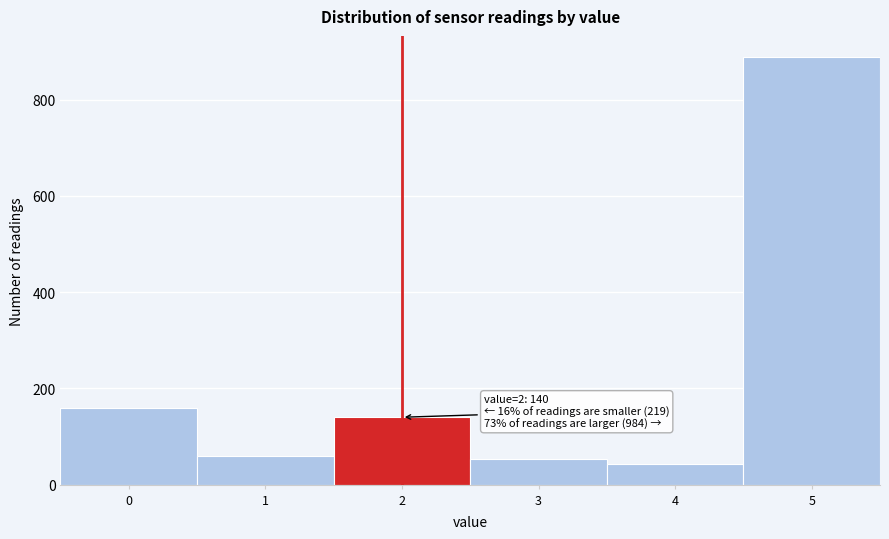

Reading left to right, extract all data points from this chart.

159	60	140	53	43	888